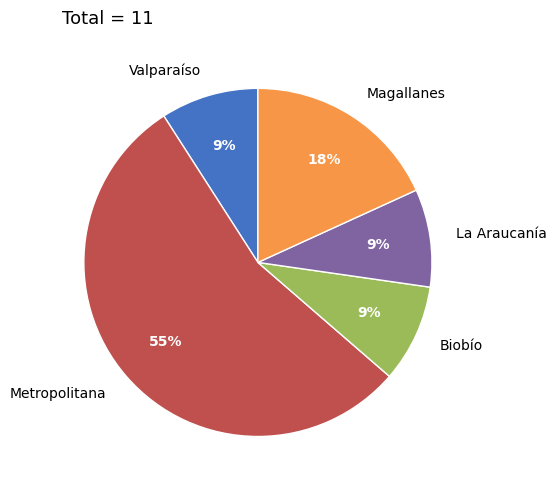

What is the largest slice in the pie chart?

Metropolitana